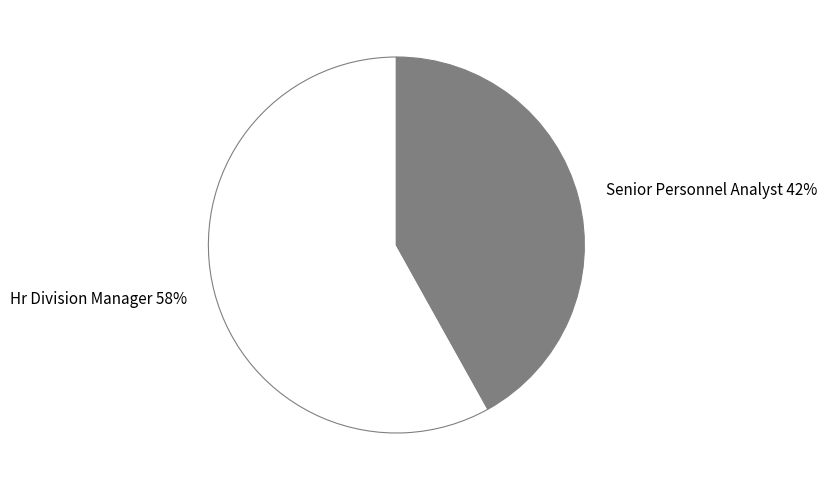

Is there any slice that represents more than half of the pie?

Yes